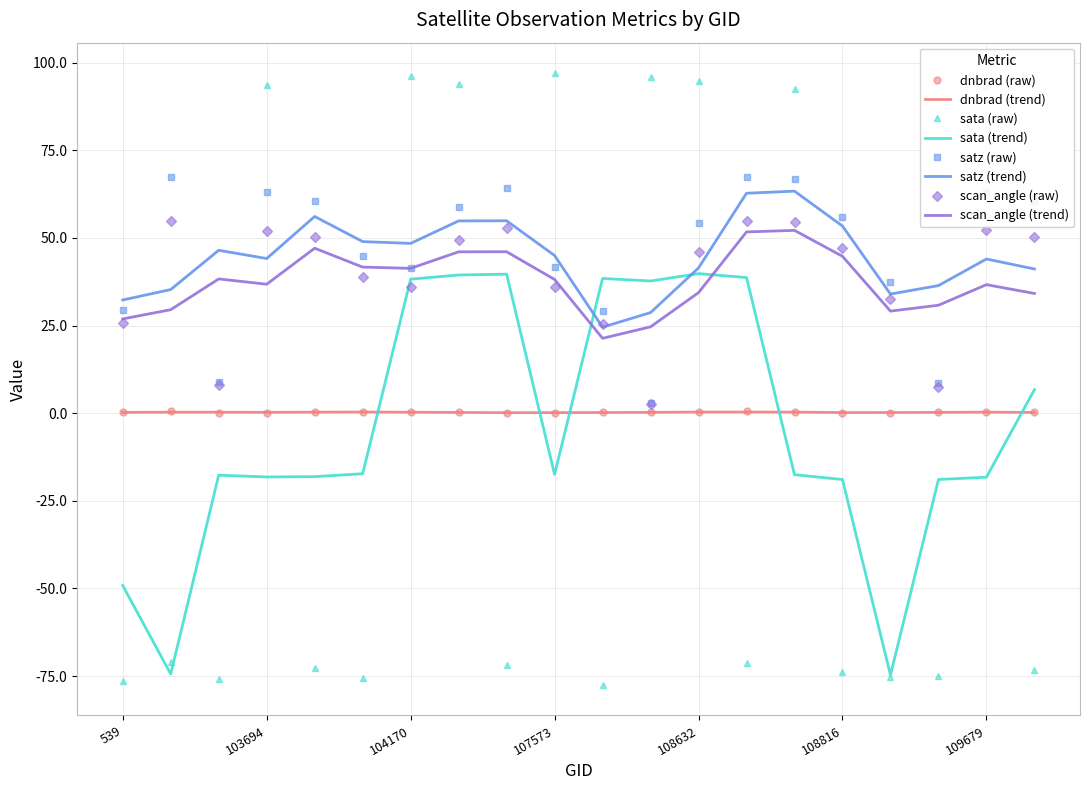

Which series has the widest spread of values?

sata (raw)